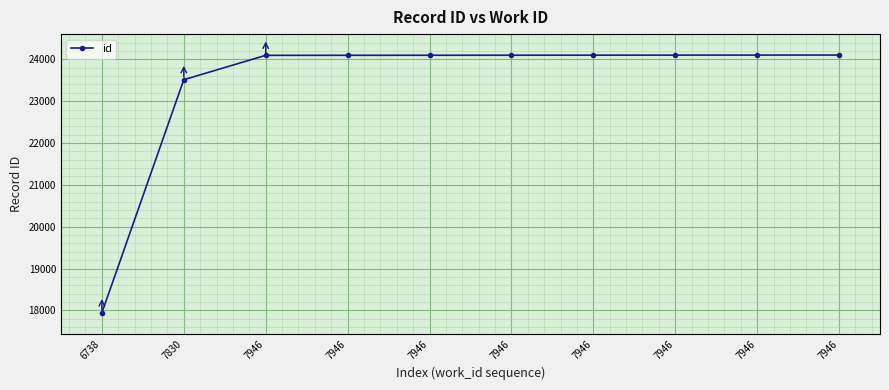

List the labels in order of value, smallest first.

6738, 7830, 7946, 7946, 7946, 7946, 7946, 7946, 7946, 7946